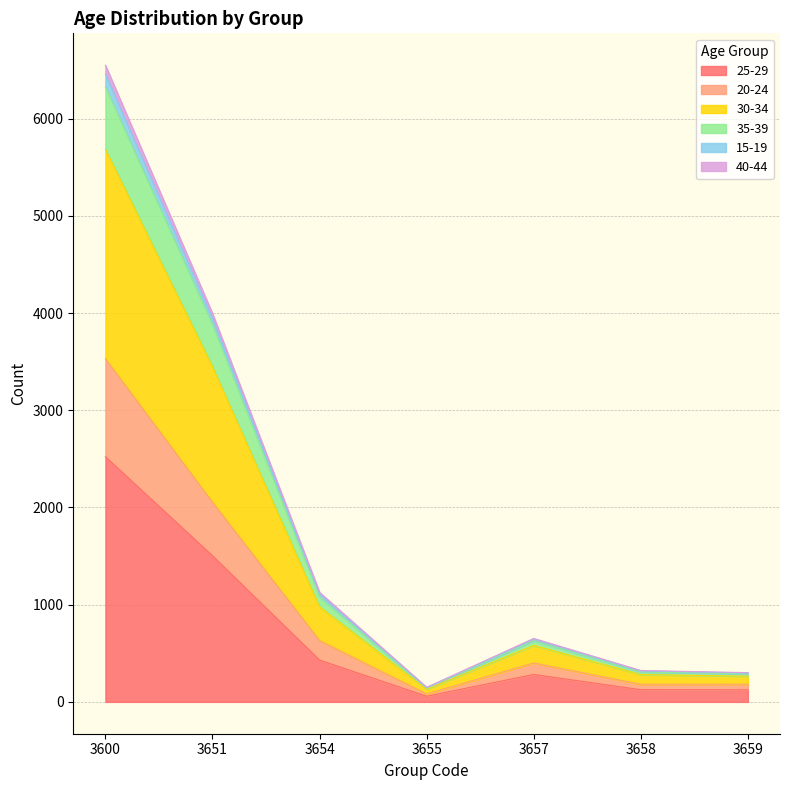

At which category is the sum across all series the highest?

3600